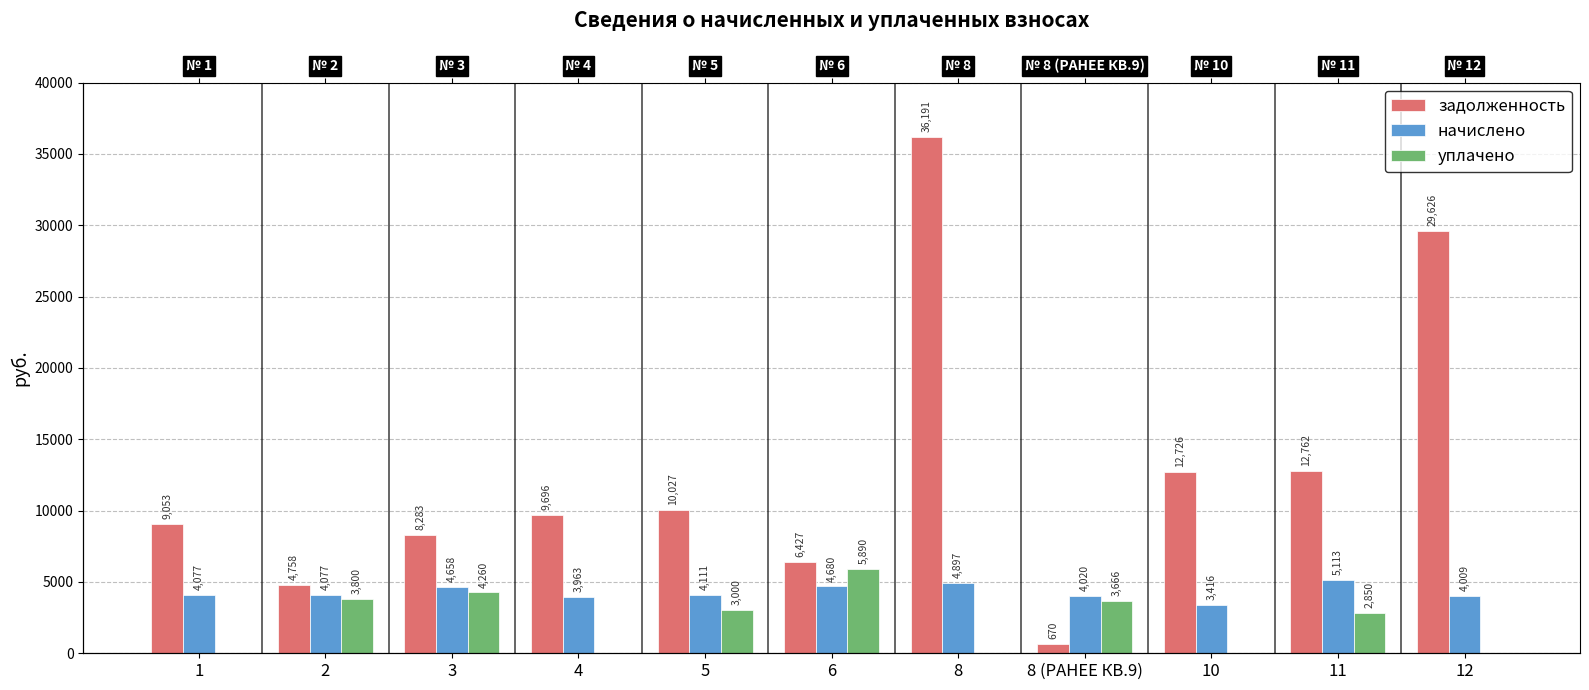

Rank the series at 6 from lowest to highest value.

начислено, уплачено, задолженность